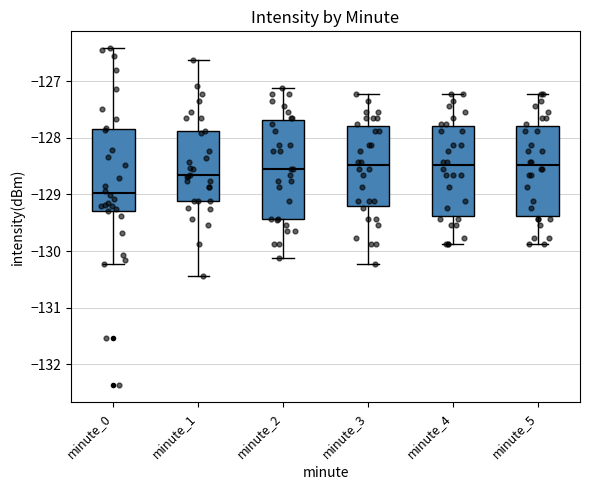

Which box is the tallest, from its lower edge to its upper edge?

minute_2